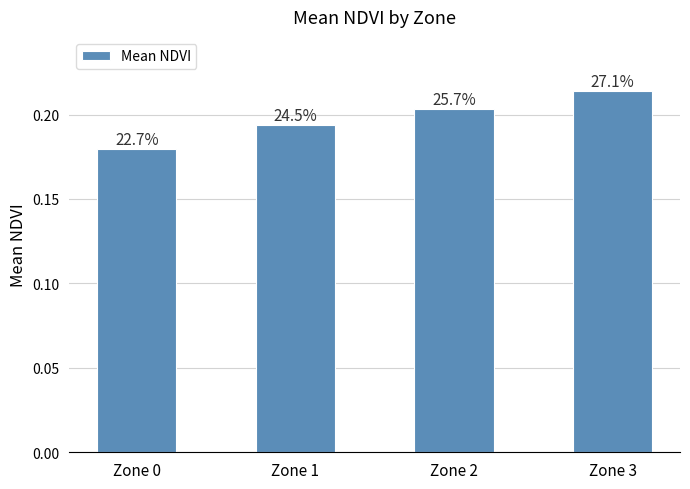

How many bars are there in total?

4